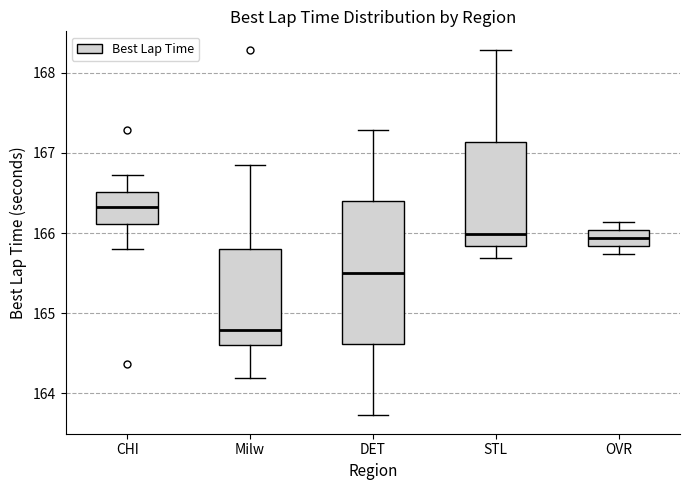

Where does the median line of the box for DET sit on the y-axis? The values are not printed on the chart, so give them approximately, as read against the axis.

165.5